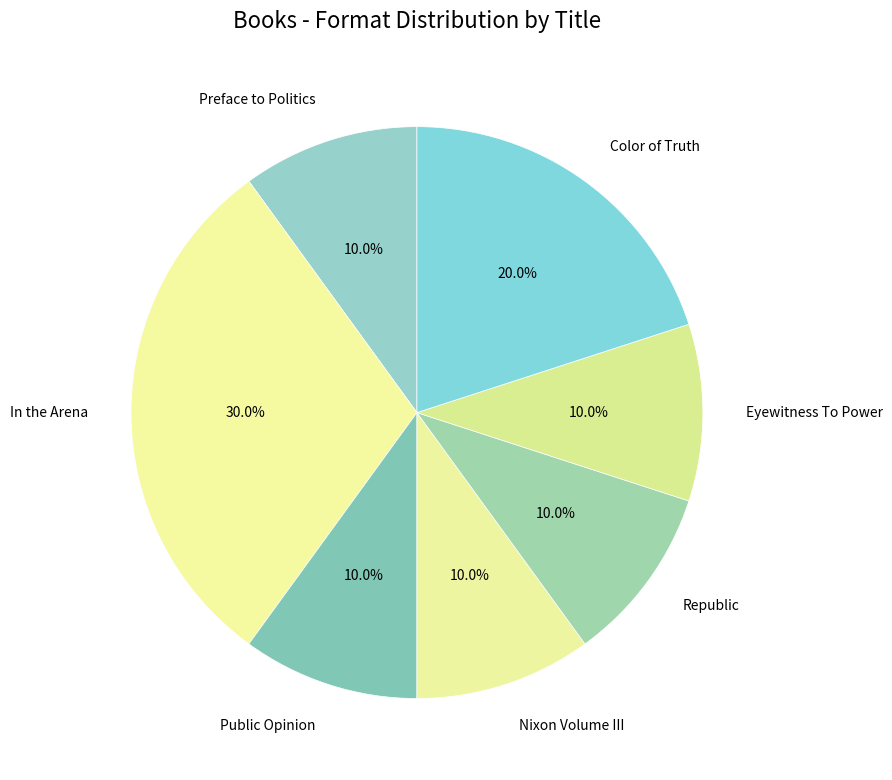

Is there any slice that represents more than half of the pie?

No